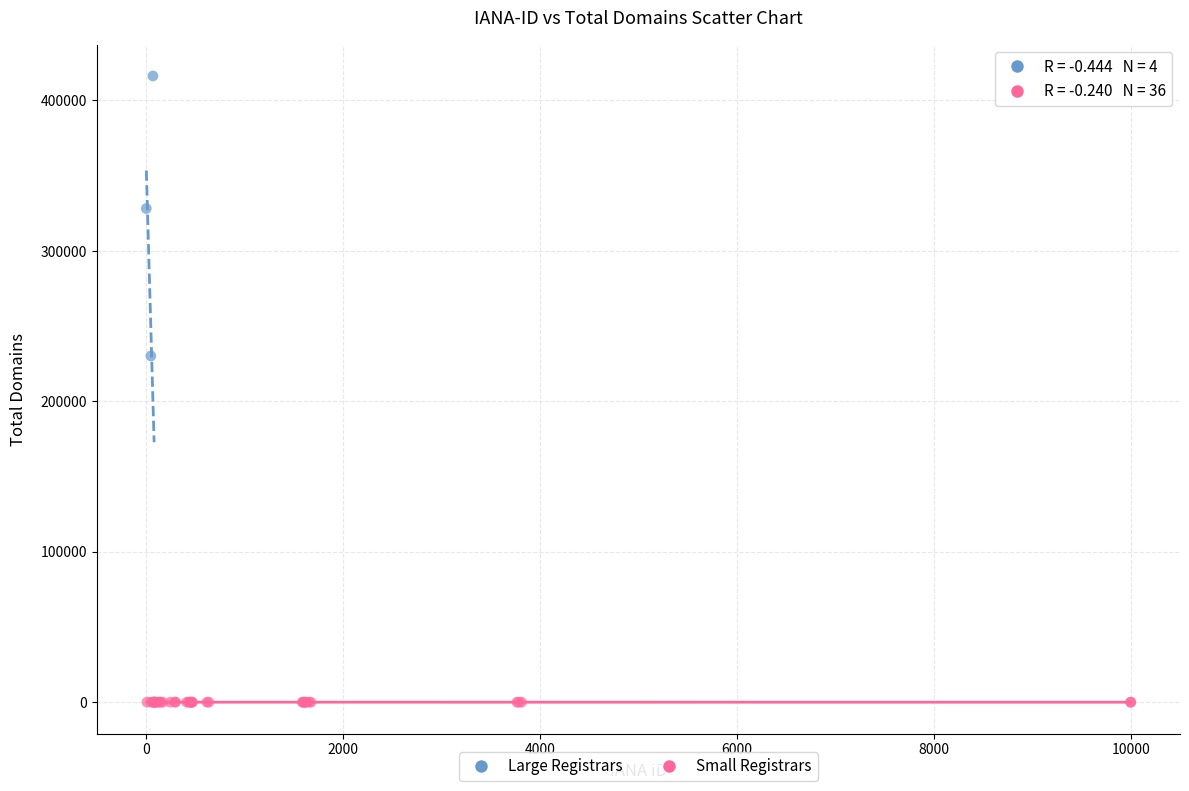

Which series contains the highest Y value?

Large Registrars